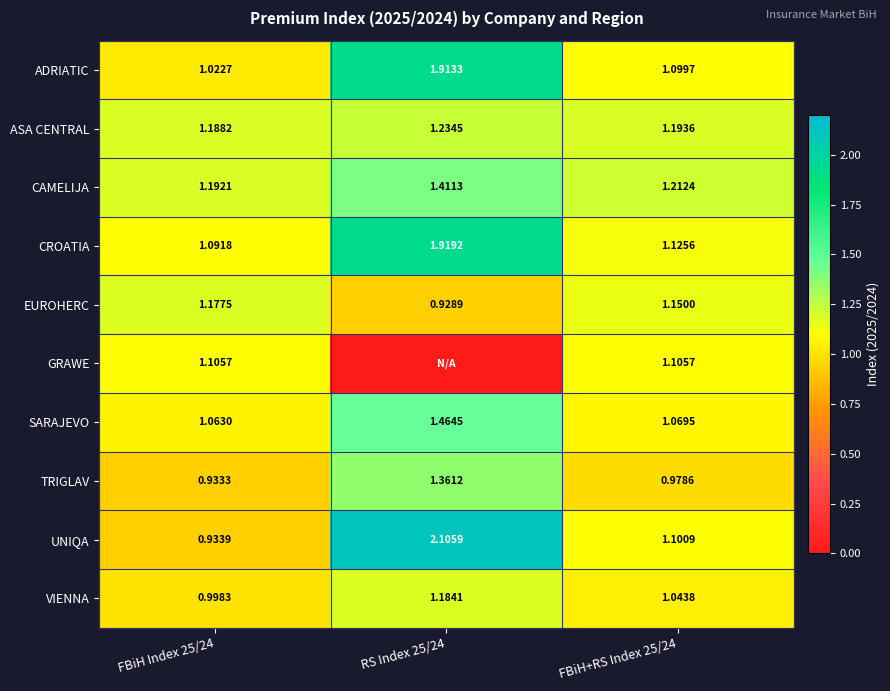

Count the EUROHERC values in the range 0 to 1.

1